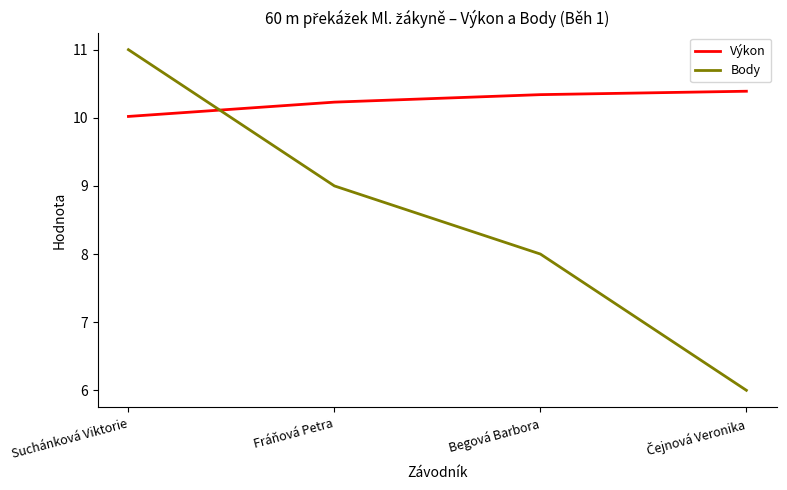

Which series has the largest total across all categories?

Výkon